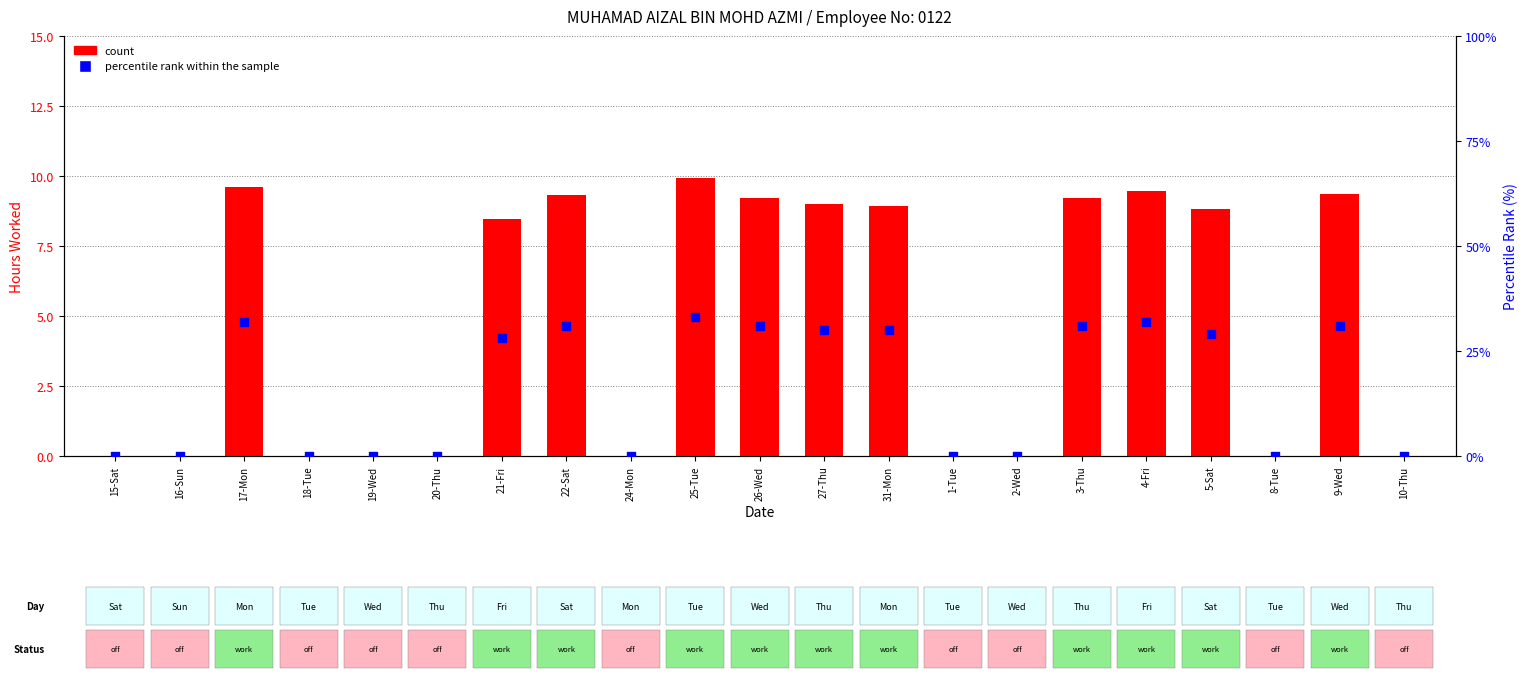

Is the value of count at 9-Wed greater than the value of percentile rank within the sample at 2-Wed?

Yes